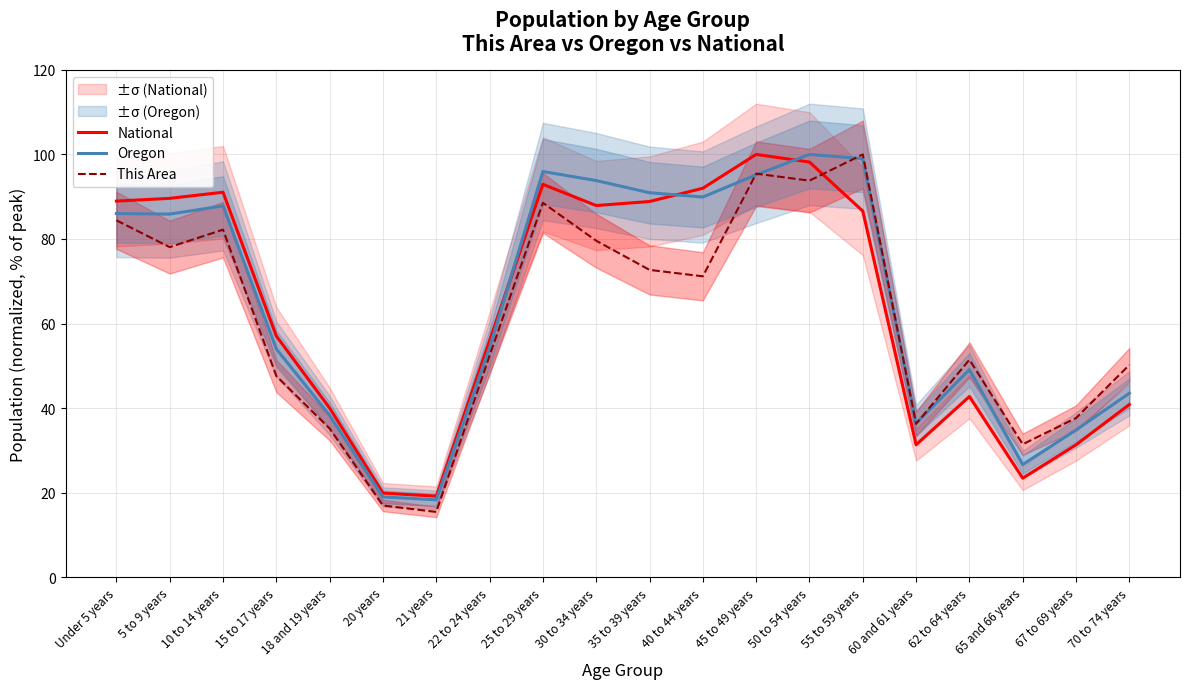

Which series ends up on top after the final intersection of National and Oregon?

Oregon